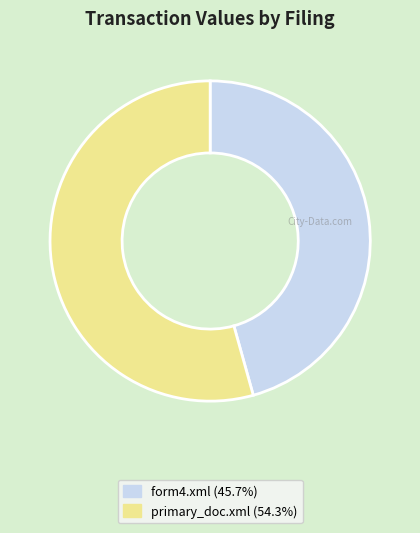

Rank the categories by value from lowest to highest.

form4.xml, primary_doc.xml